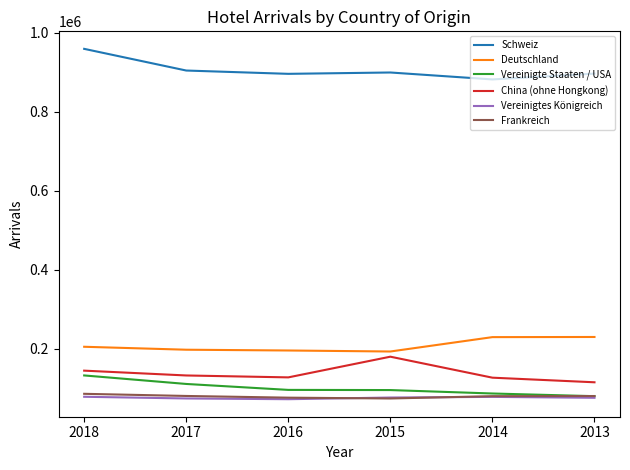

True or false: Frankreich and China (ohne Hongkong) cross at least once.

False